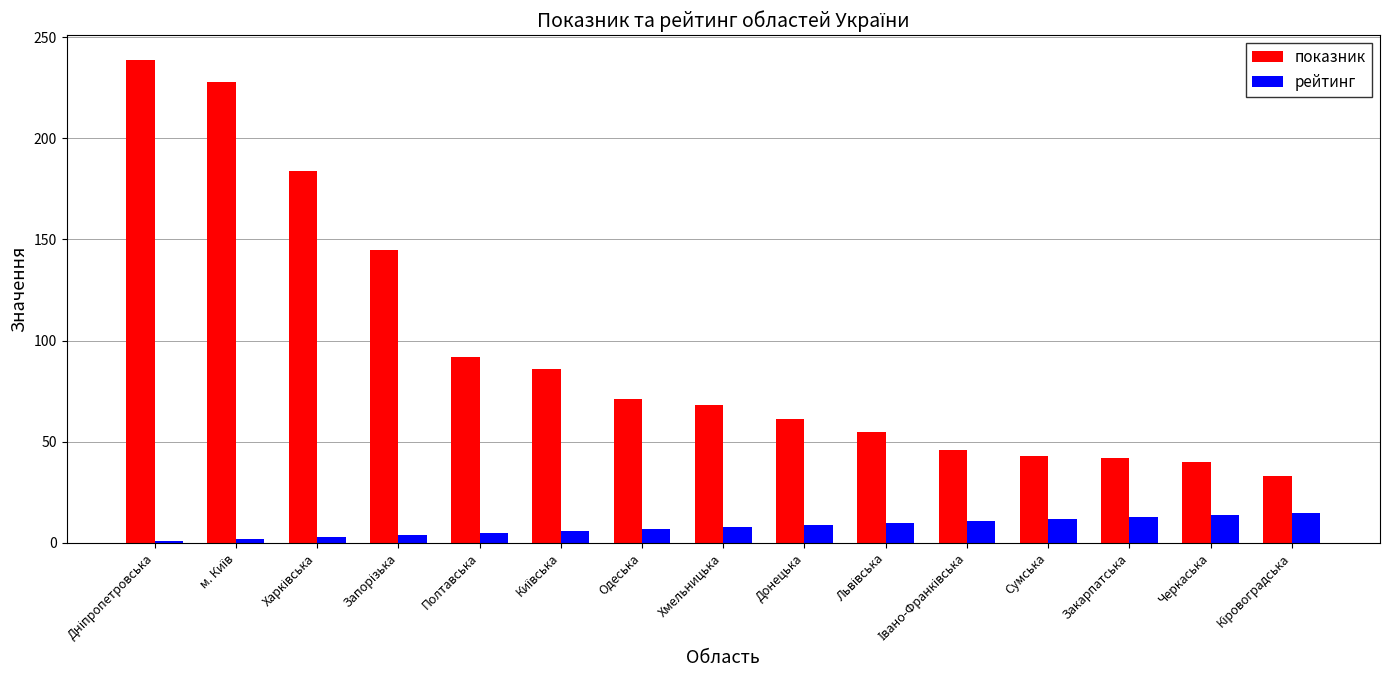

What is the average value of the рейтинг series?

8